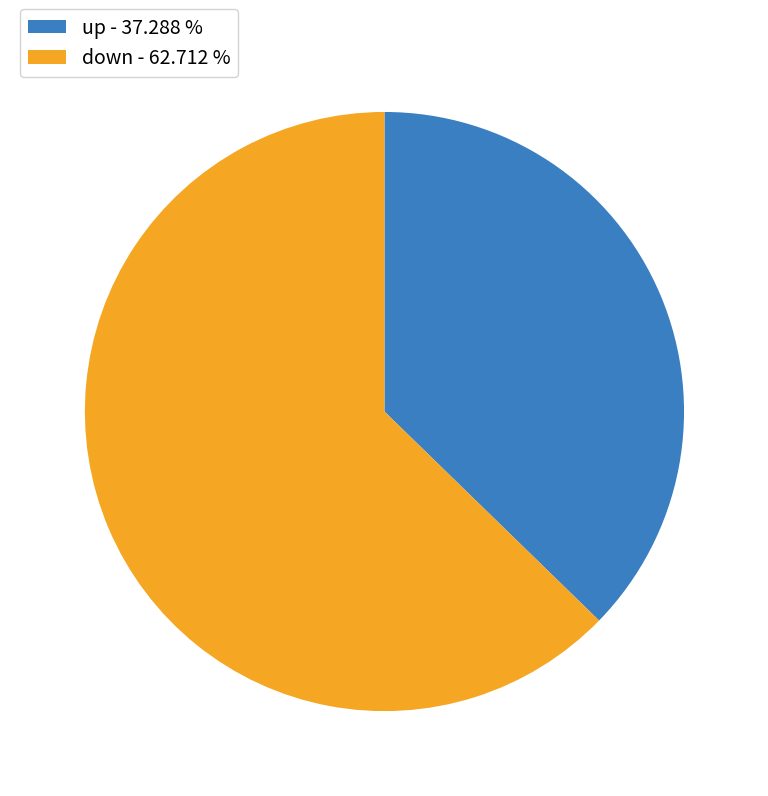

What is the smallest slice in the pie chart?

up